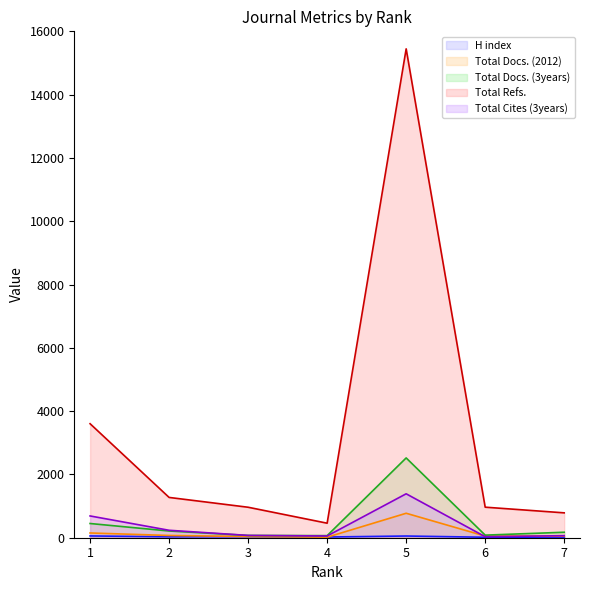

List the labels in order of Total Cites (3years) value, largest first.

5, 1, 2, 3, 7, 4, 6